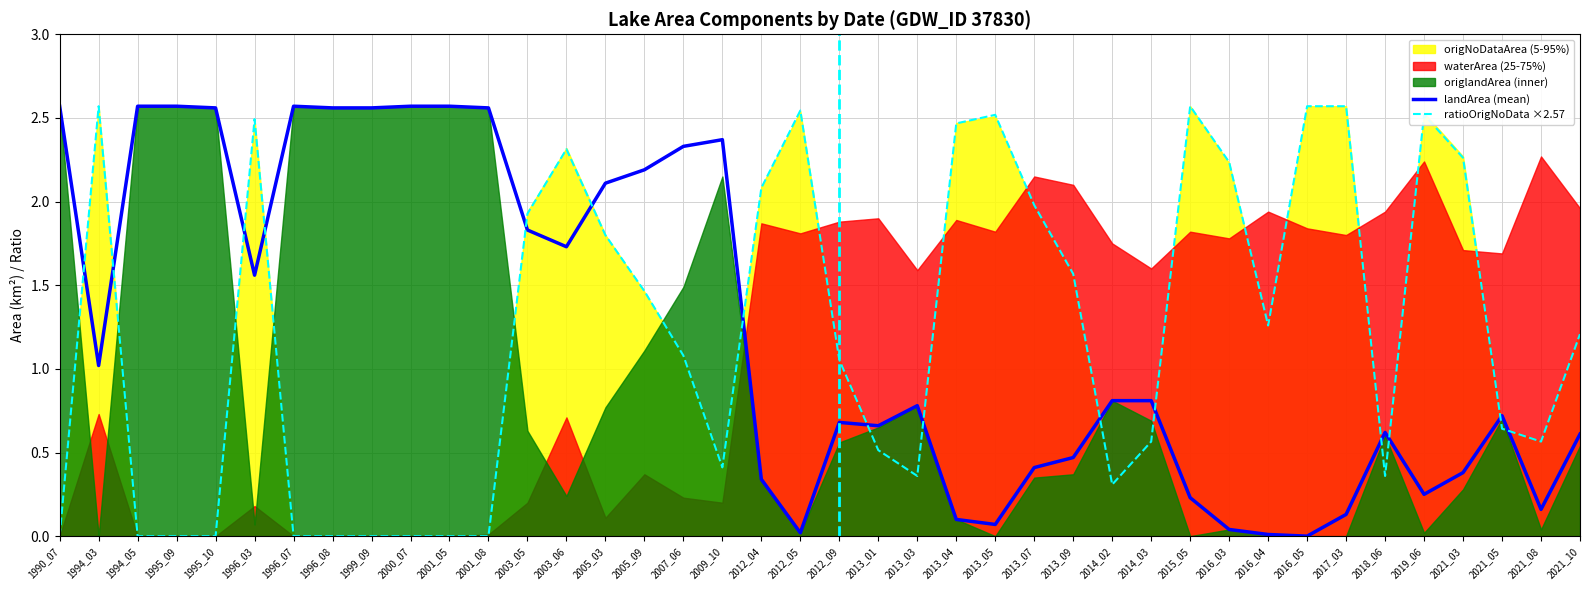

How many lines are shown in the chart?

2